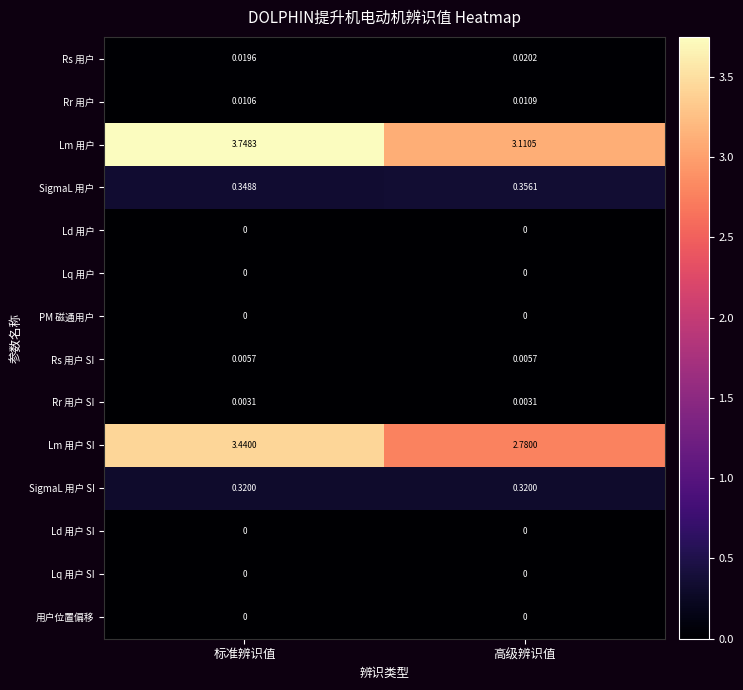

Is the value of Lq 用户 at 高级辨识值 greater than the value of Lm 用户 at 高级辨识值?

No